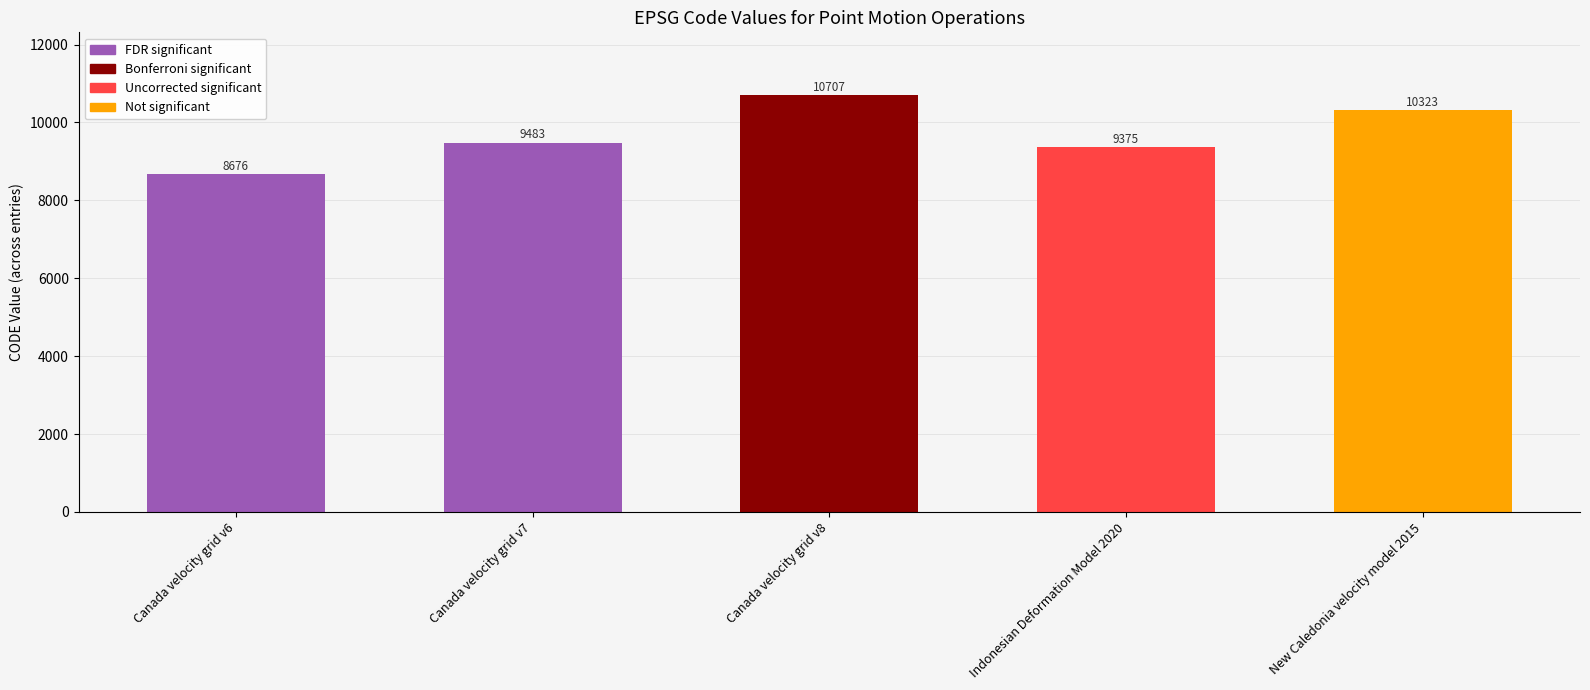

What position from the left is Canada velocity grid v6?

1